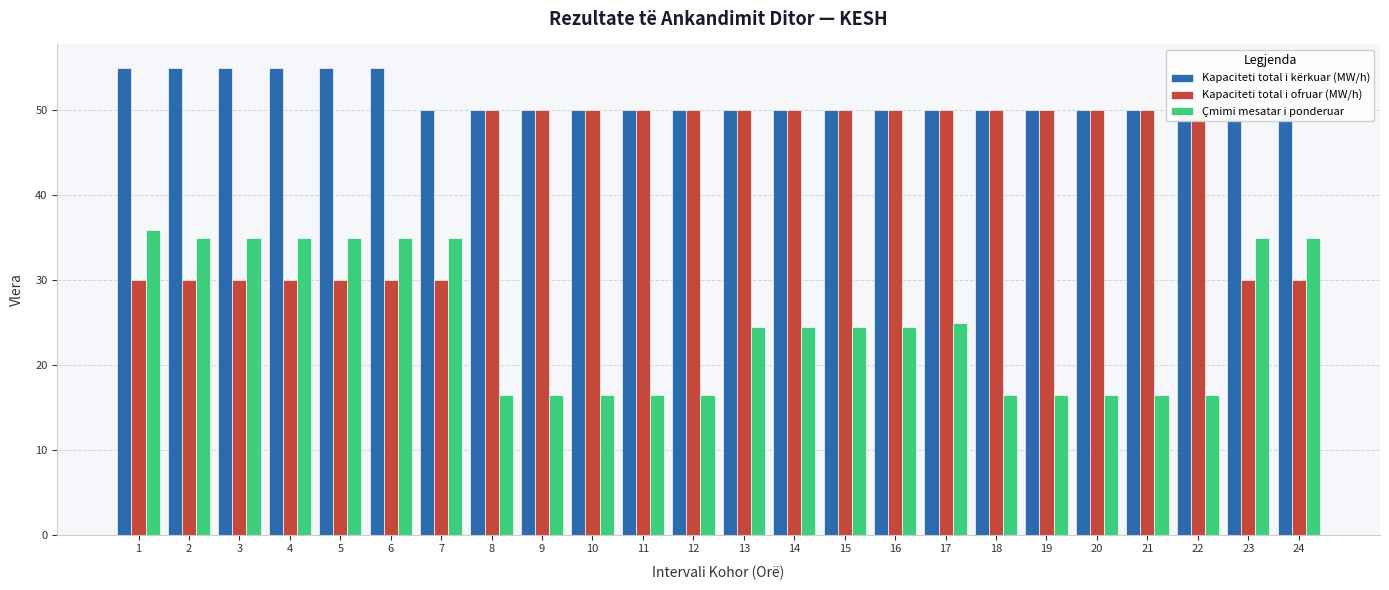

How many Kapaciteti total i ofruar (MW/h) values are between 30 and 50?

24